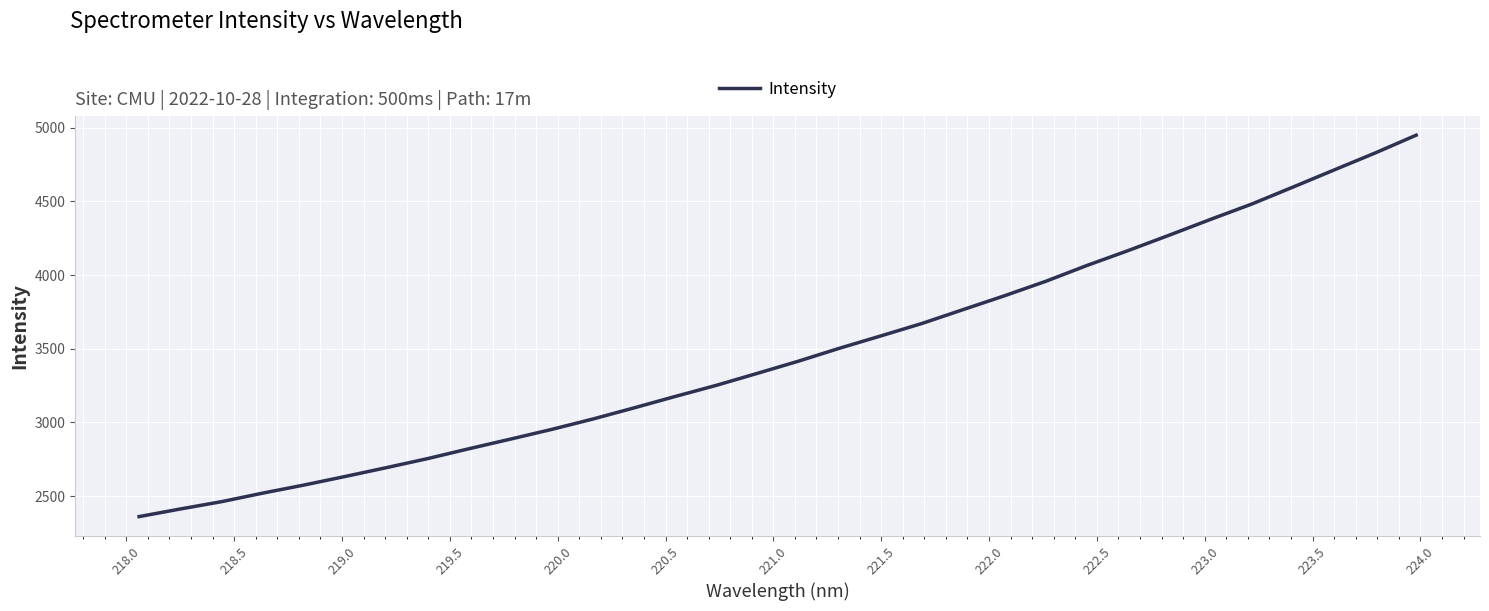

What is the minimum value shown in the chart?

2360.4